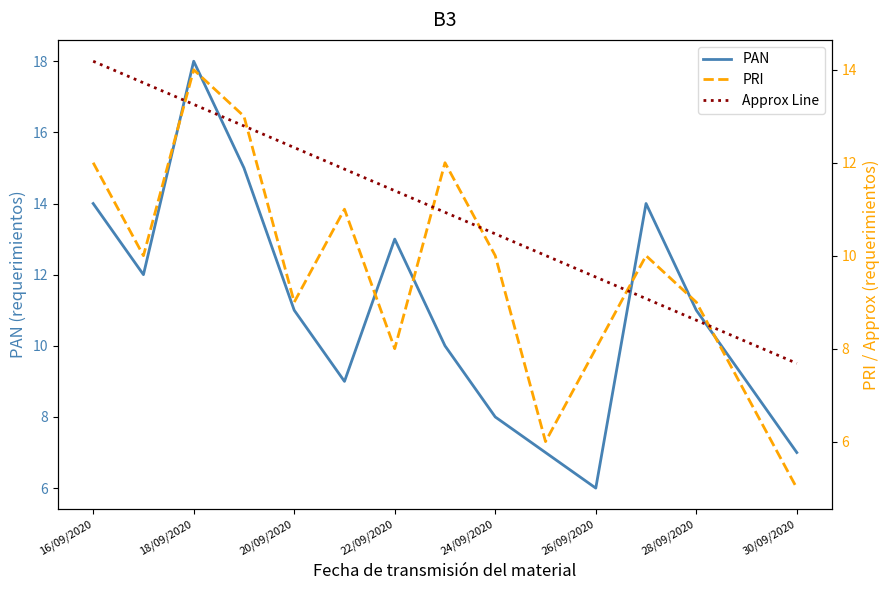

True or false: PAN has a value of 19.7 at 22/09/2020.

False